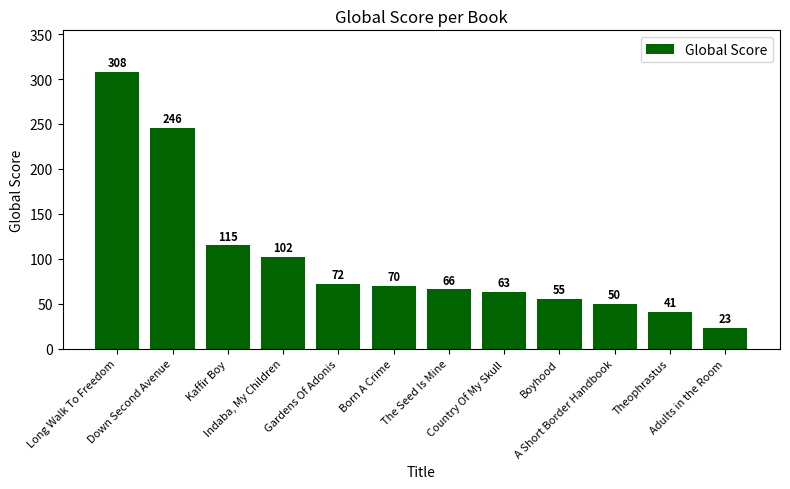

What is the label of the 10th bar from the right?

Kaffir Boy